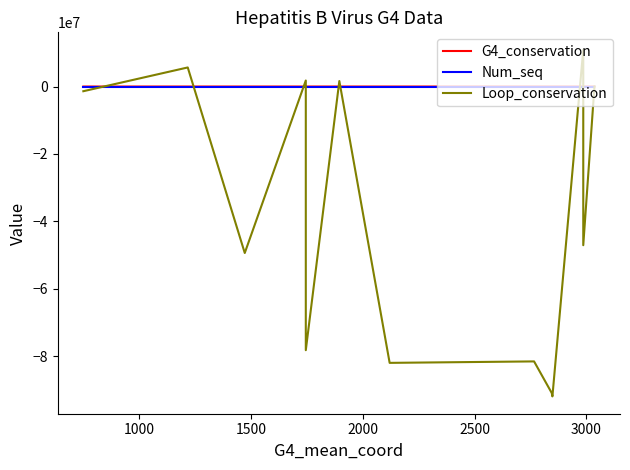

In Loop_conservation, how many points are higher than both neighbors (excluding endpoints)?

5